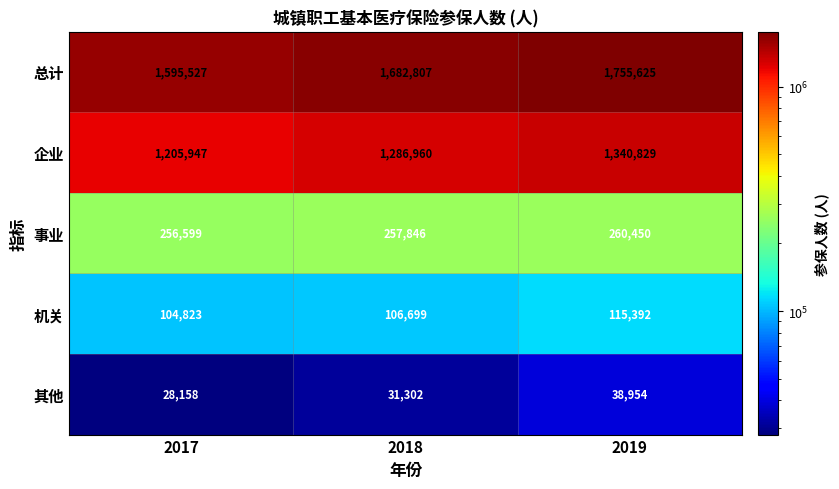

Reading left to right, extract all data points from this chart.

总计: 1595527	1682807	1755625
企业: 1205947	1286960	1340829
事业: 256599	257846	260450
机关: 104823	106699	115392
其他: 28158	31302	38954